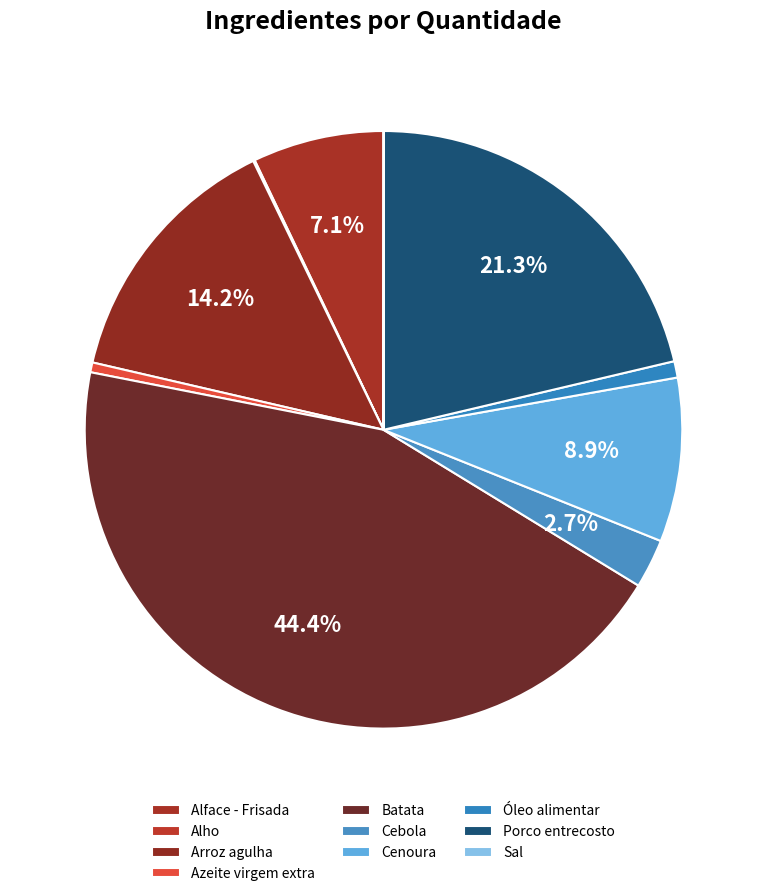

Which slice is the smallest?

Sal